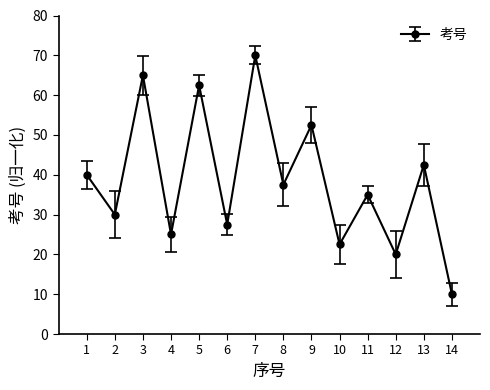

What is the change in value from 9 to 12?

-32.5